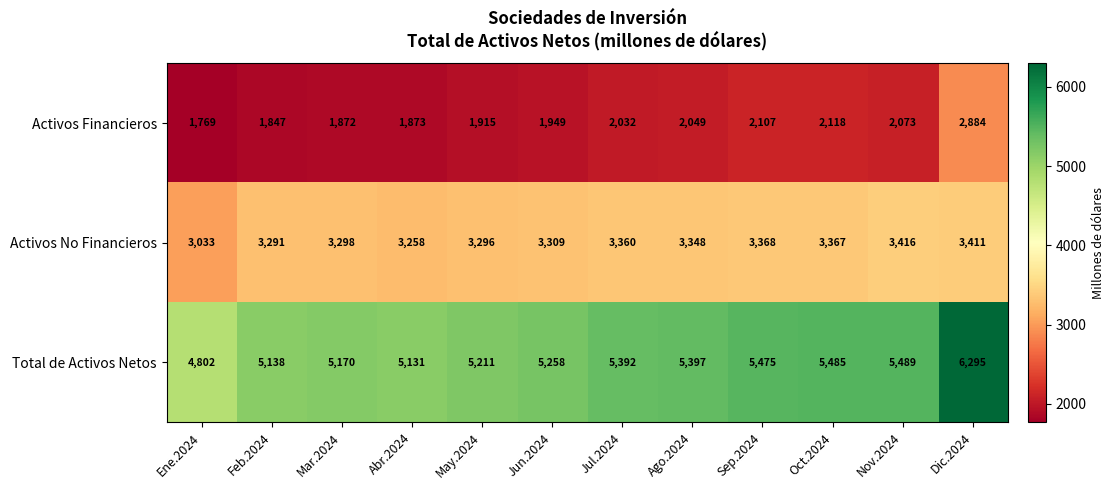

What is the sum of the Activos Financieros values at Feb.2024 and Nov.2024?

3920